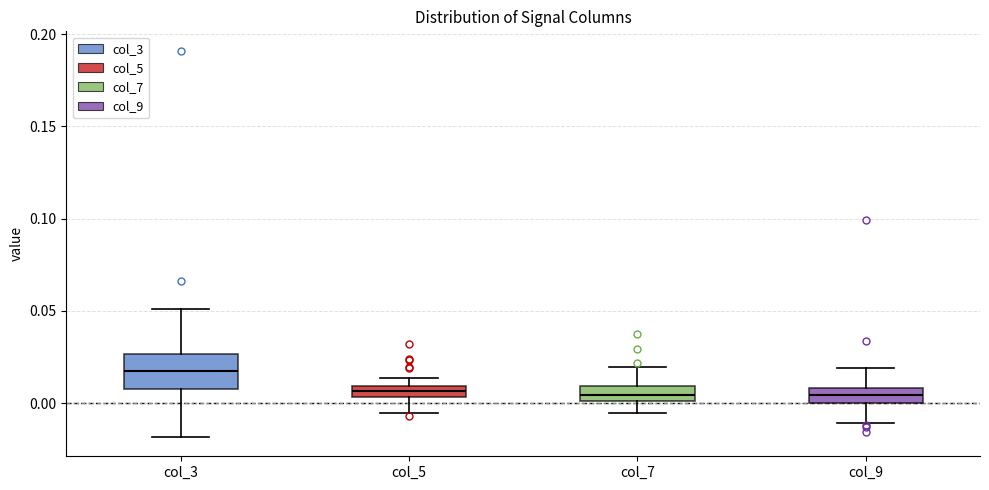

Comparing the boxes themselves (not the whiskers), which one is the tallest?

col_3